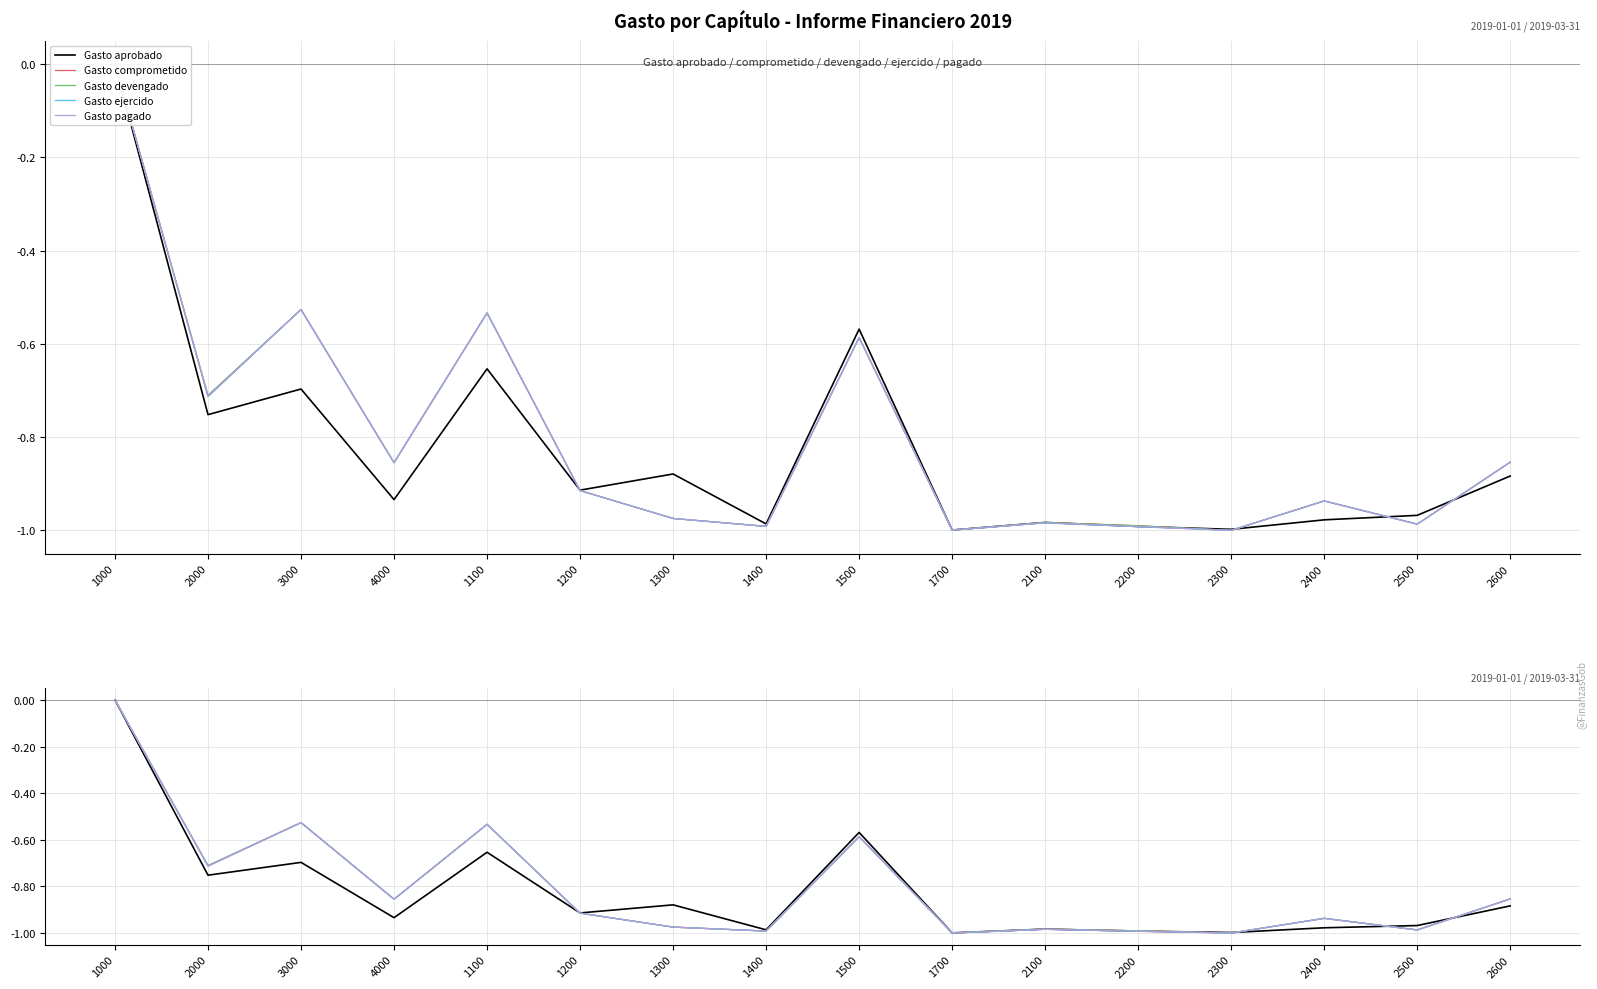

Where is the first local maximum for Gasto comprometido?

3000